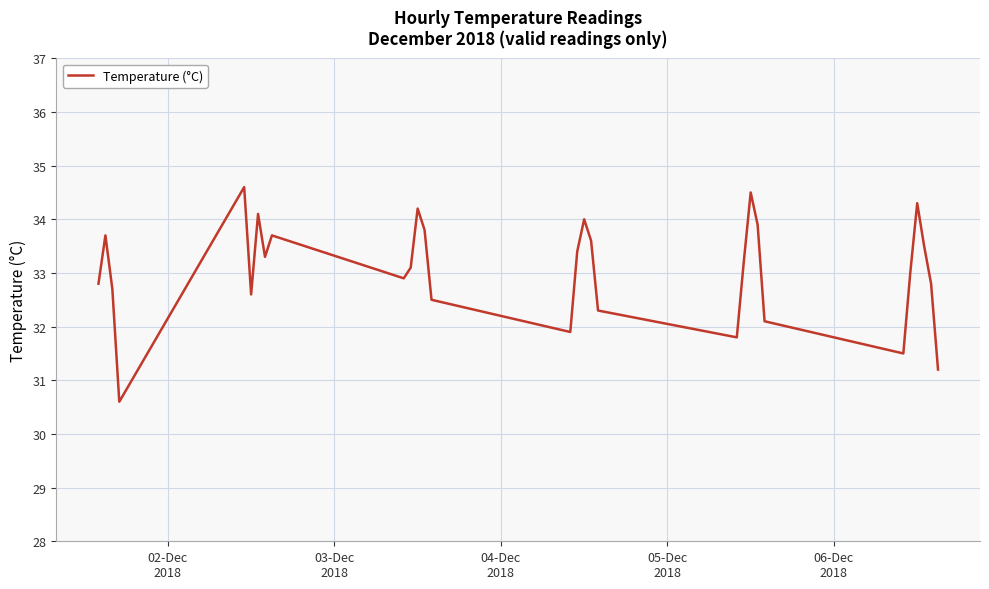

What is the maximum value shown in the chart?

34.6